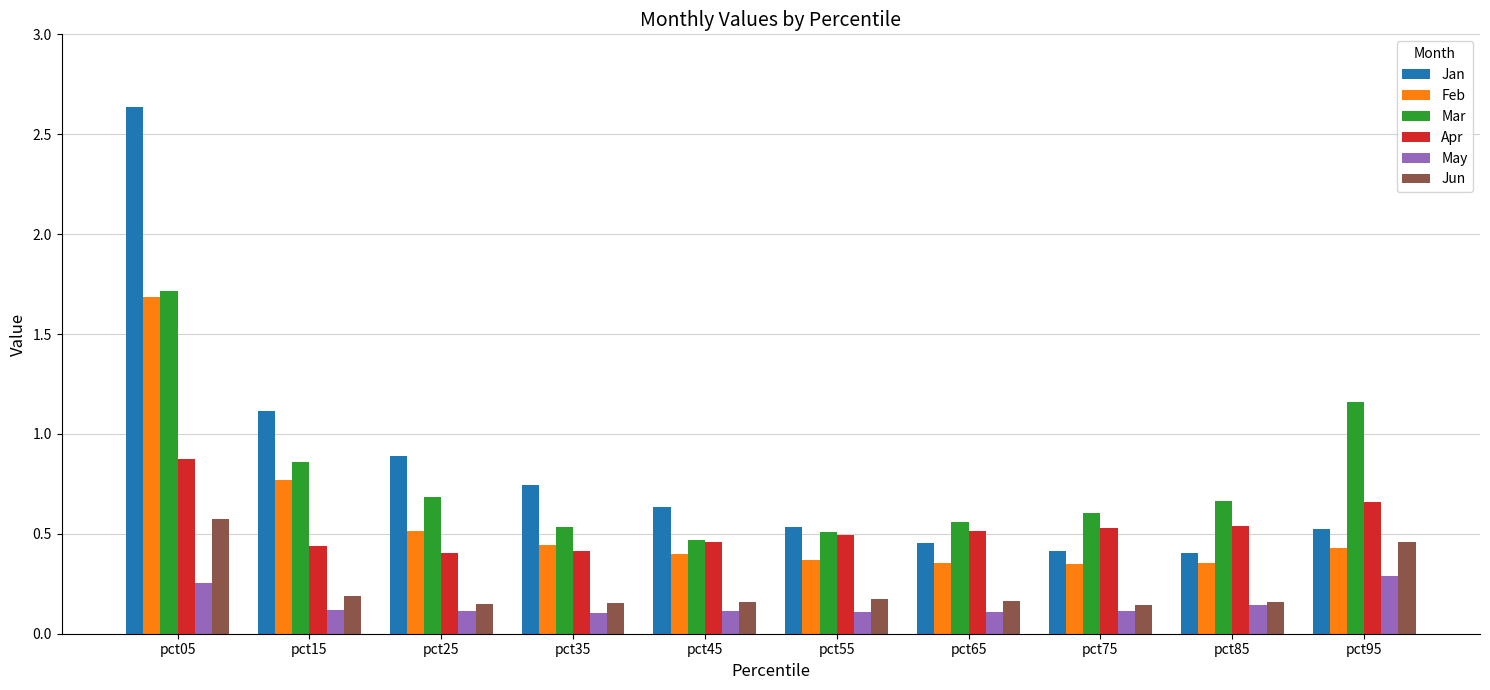

The value of Apr at pct15 is 0.7. True or false?

False